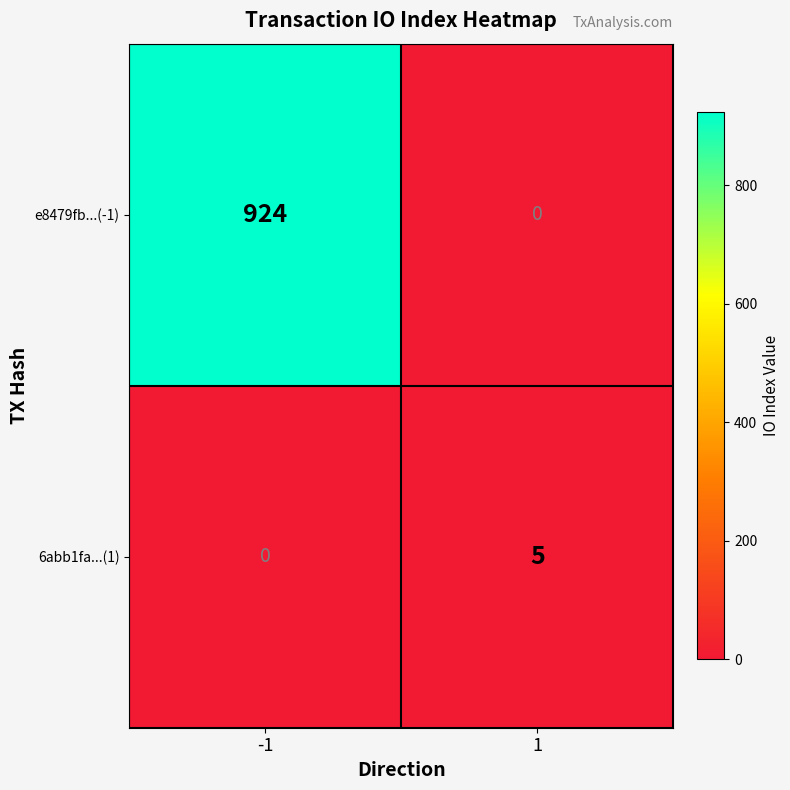

The e8479fb...(-1) series shows 924 at -1. True or false?

True